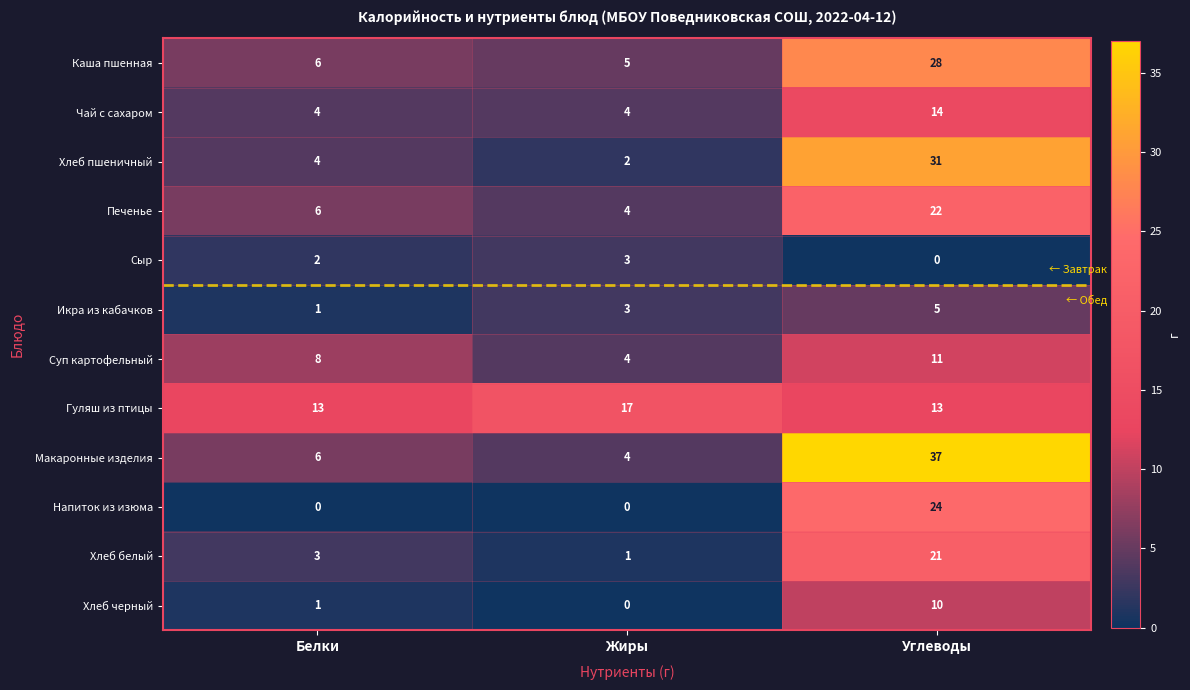

What is the difference between the Суп картофельный values at Белки and Жиры?

4